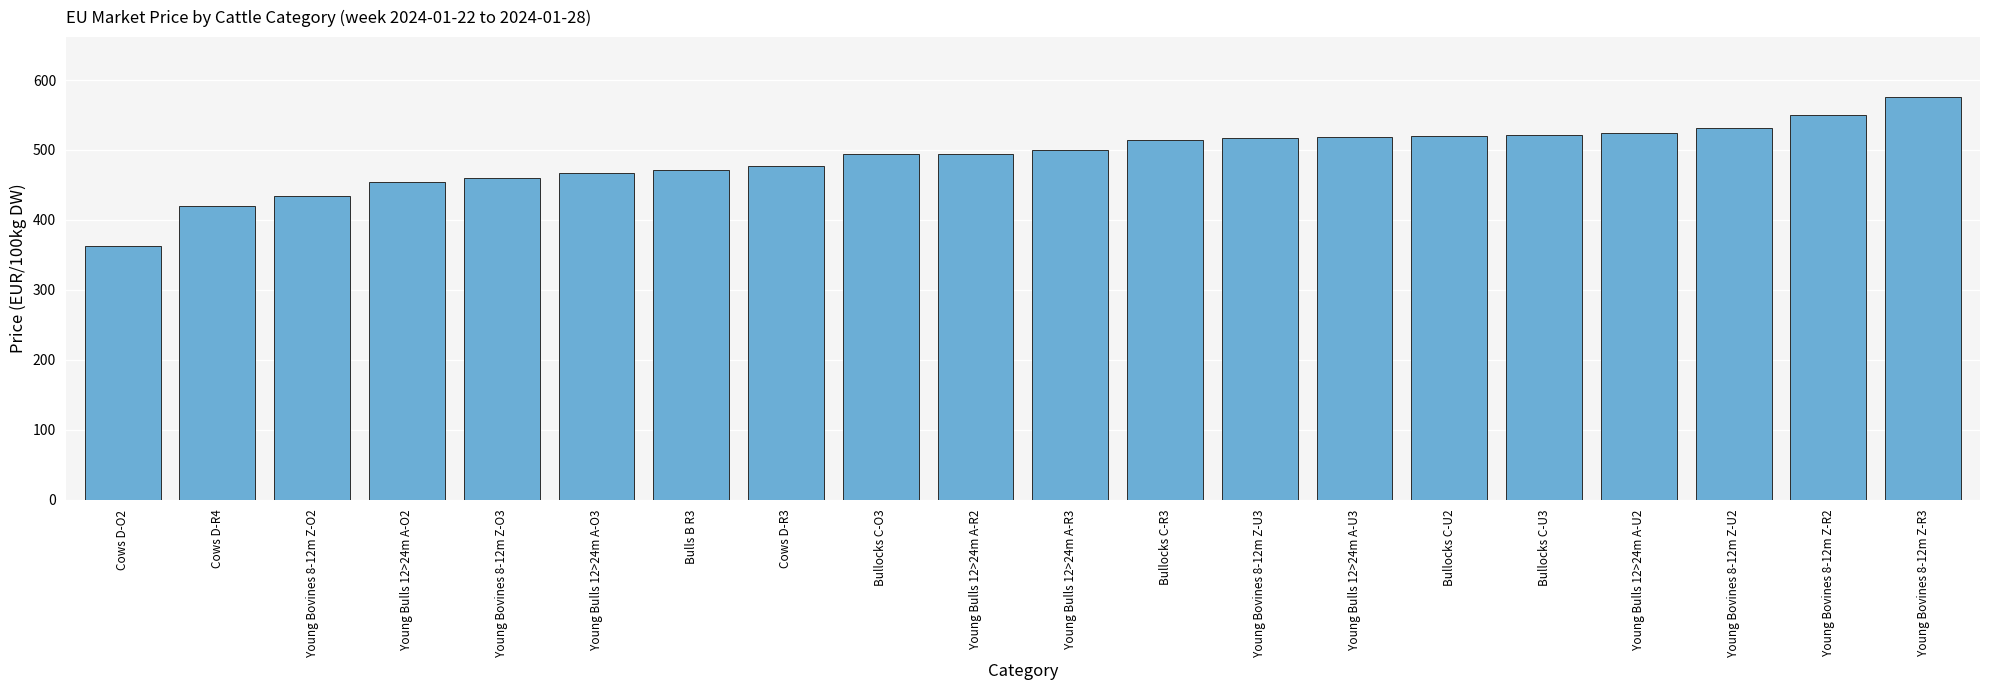

What is the label of the 15th bar from the left?

Bullocks C-U2